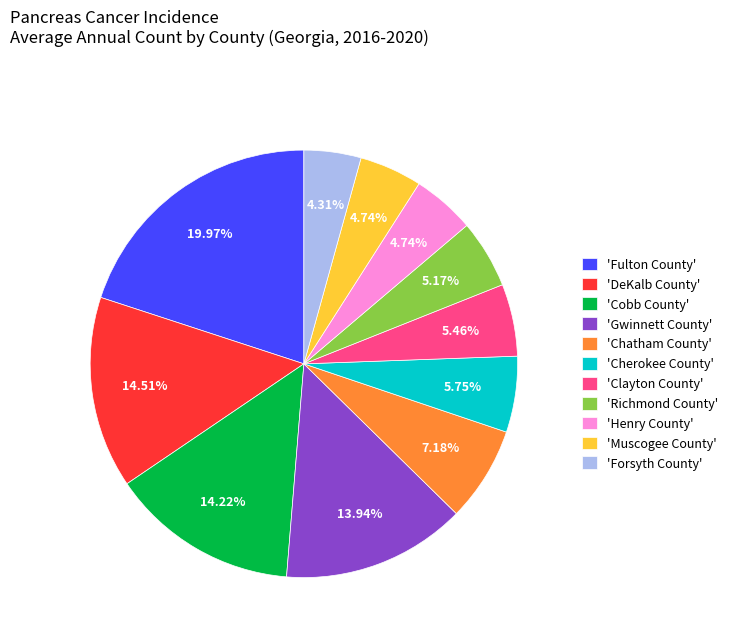

Is 'Forsyth County' the majority of the pie?

No